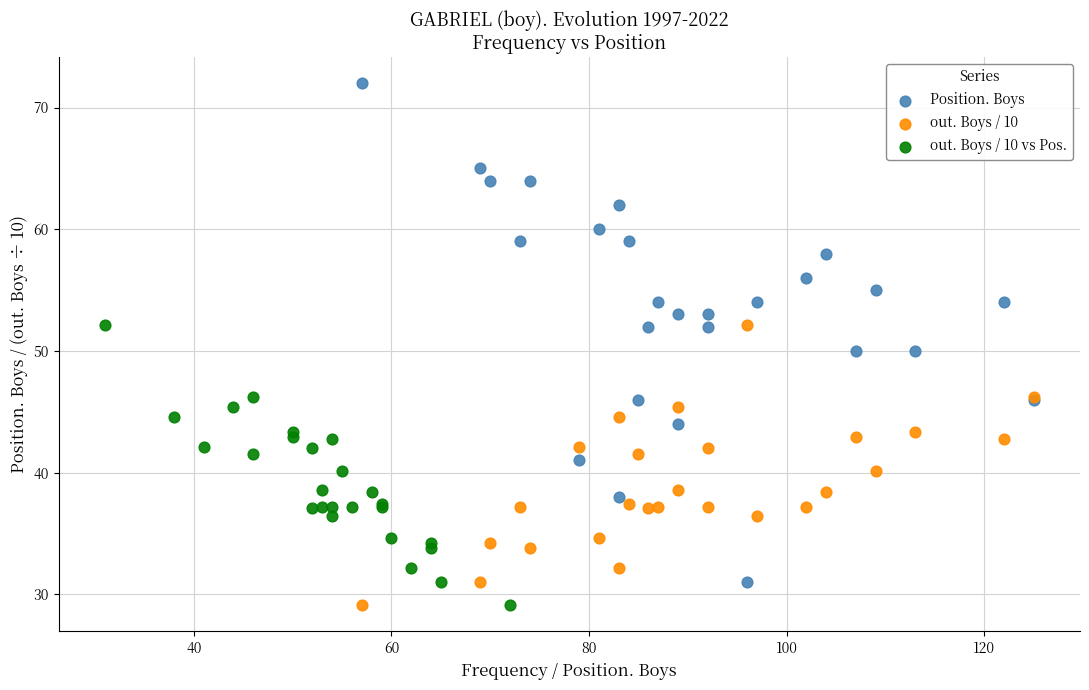

Which series reaches the maximum Y coordinate?

Position. Boys